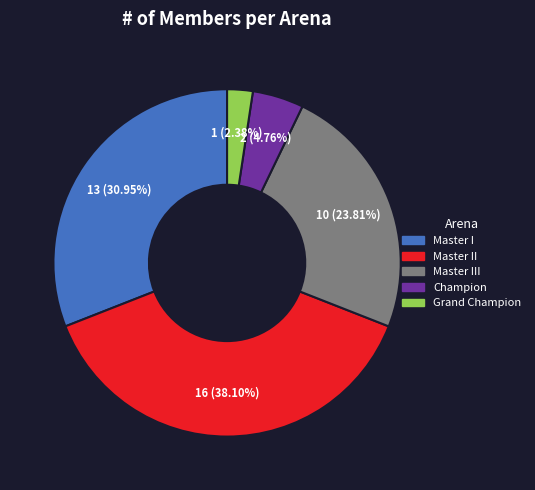

To the nearest percent, what is the difference between the largest and smallest slice percentages?

36%